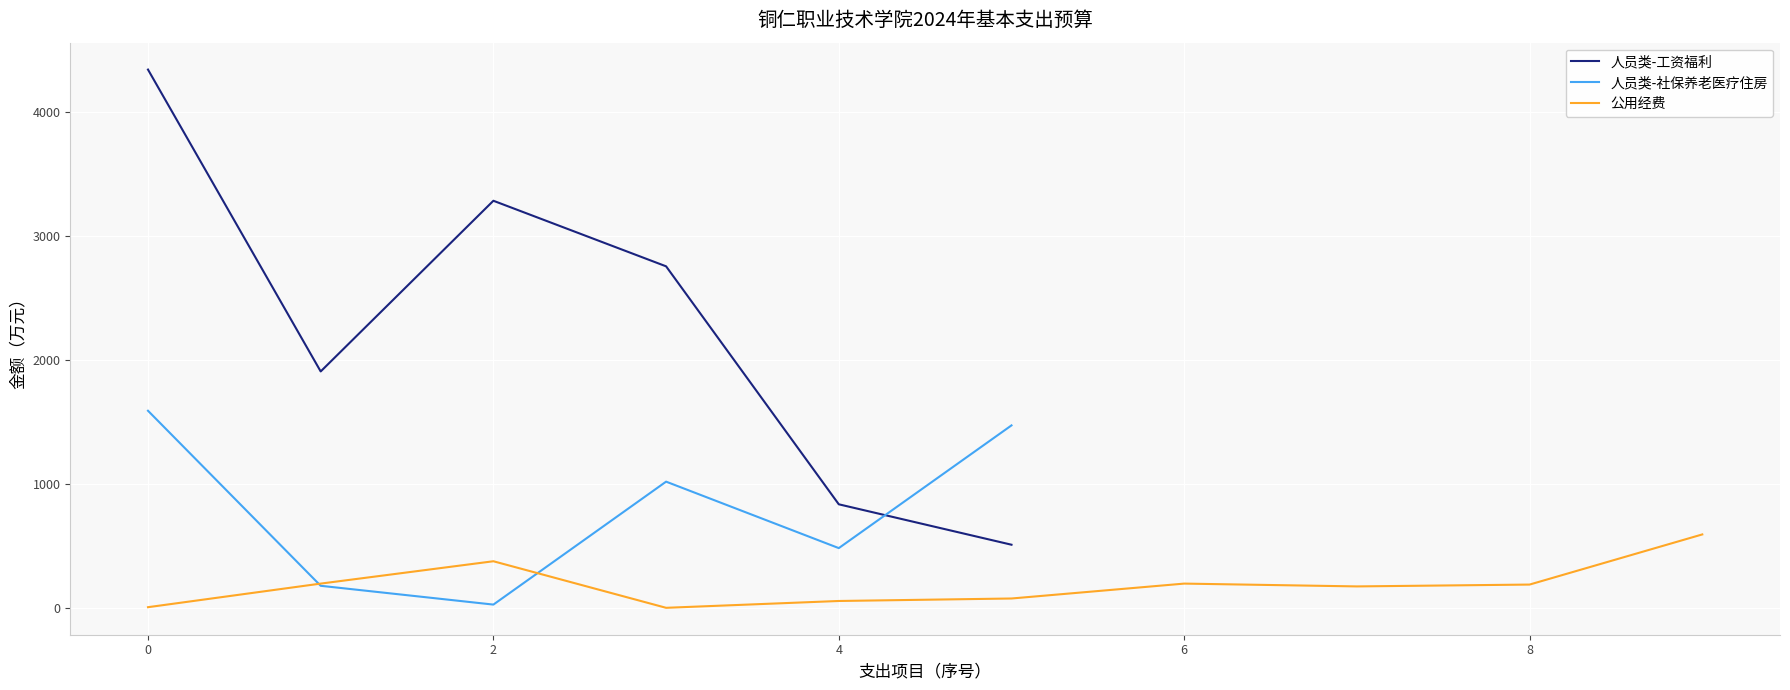

What is the smallest value displayed?

5.0